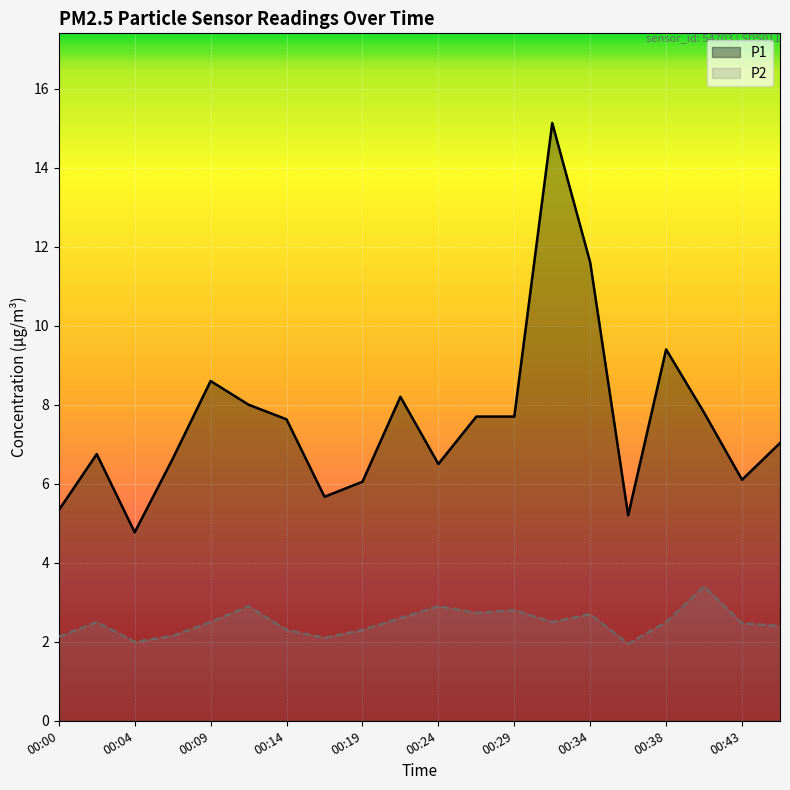

Is it true that P2 equals 3.8 at 00:21?

False